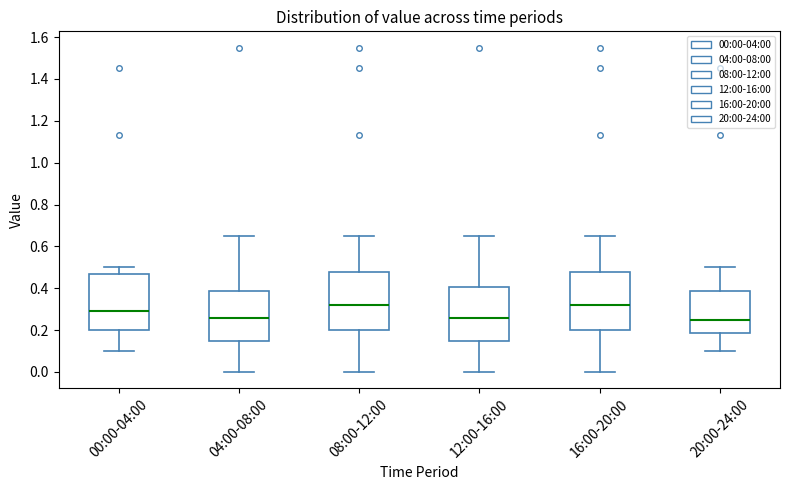

Reading left to right, transcribe this box plot: for each box, give where its median line is, the range the box spans, and where its two whiskers end, as read against the y-axis. The values are not printed on the chart, so give them approximately, as read against the axis.

00:00-04:00: median 0.30, box 0.20 to 0.48, whiskers 0.10 to 0.50
04:00-08:00: median 0.26, box 0.16 to 0.38, whiskers 0.00 to 0.66
08:00-12:00: median 0.32, box 0.20 to 0.48, whiskers 0.00 to 0.66
12:00-16:00: median 0.26, box 0.16 to 0.40, whiskers 0.00 to 0.66
16:00-20:00: median 0.32, box 0.20 to 0.48, whiskers 0.00 to 0.66
20:00-24:00: median 0.26, box 0.18 to 0.38, whiskers 0.10 to 0.50